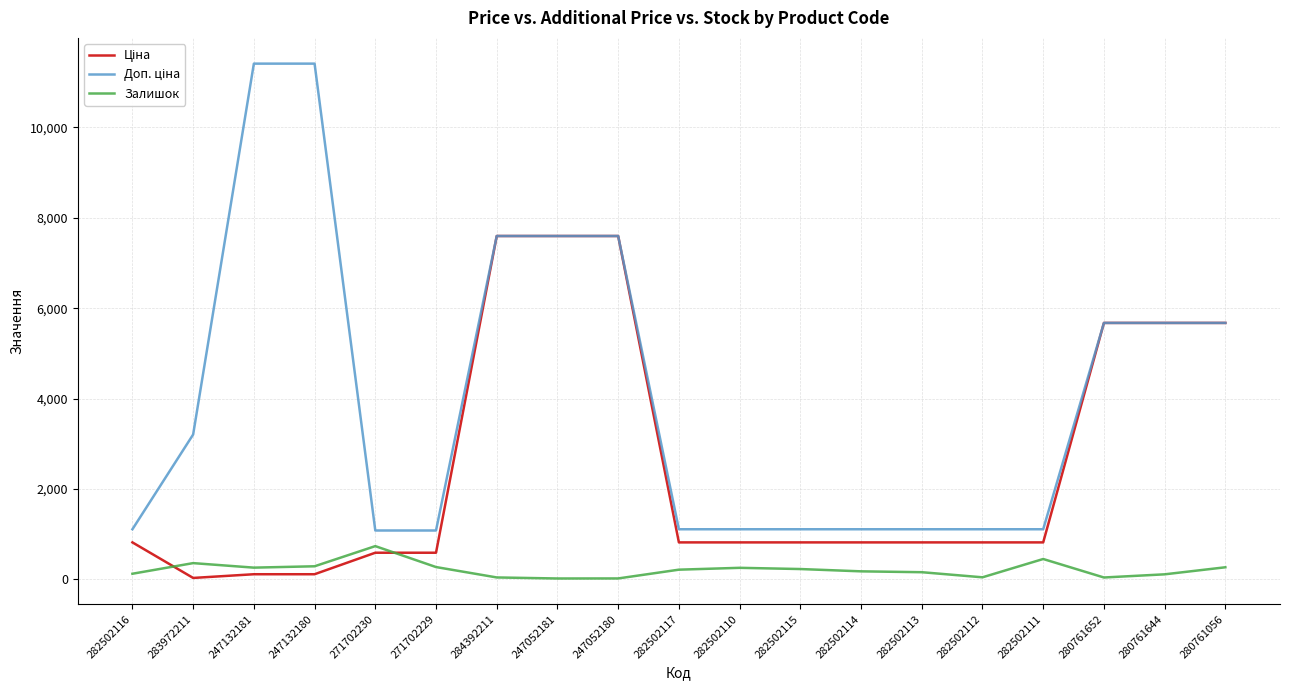

What is the difference between the highest and lowest values at 247132180?

11295.9